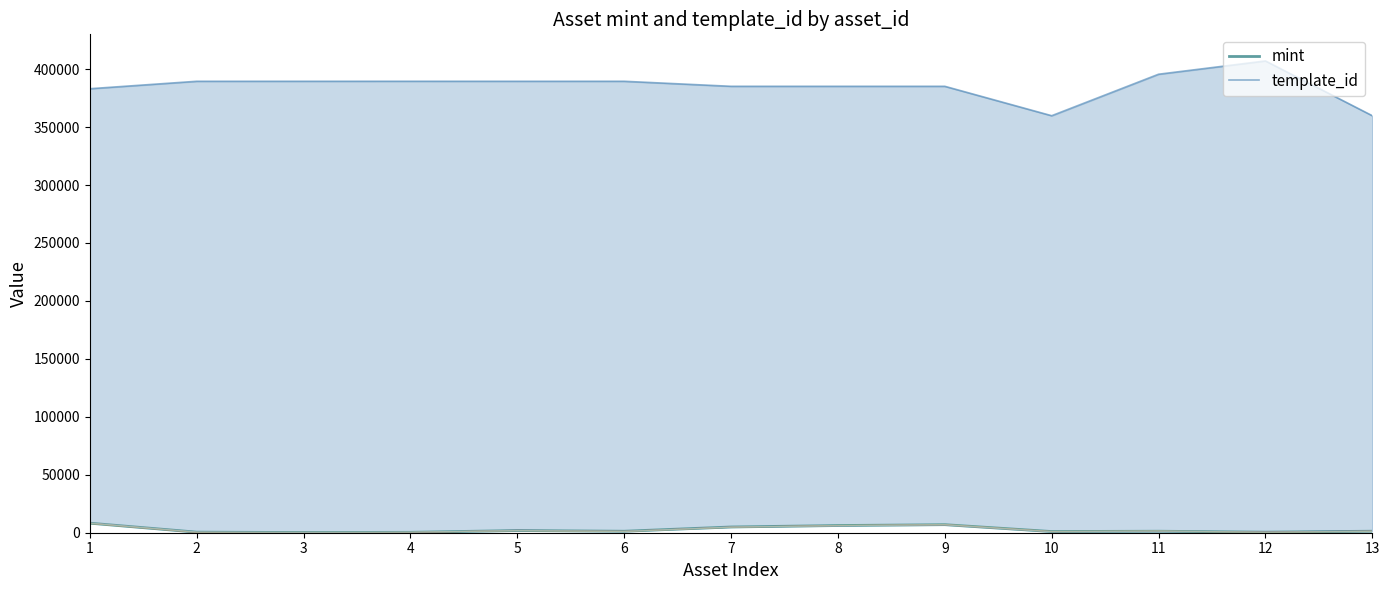

True or false: template_id and mint cross at least once.

False